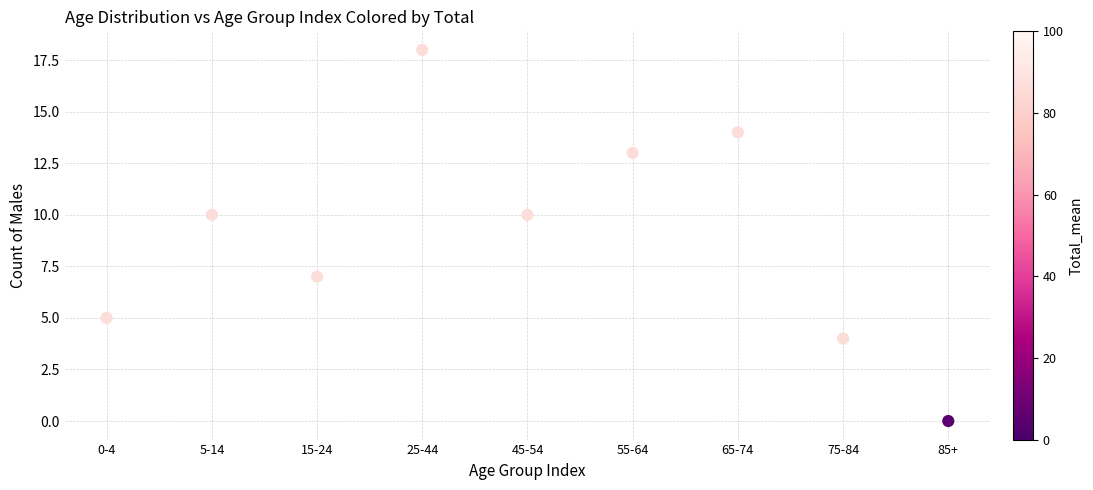

What is the range of Y values (max minus min)?

18